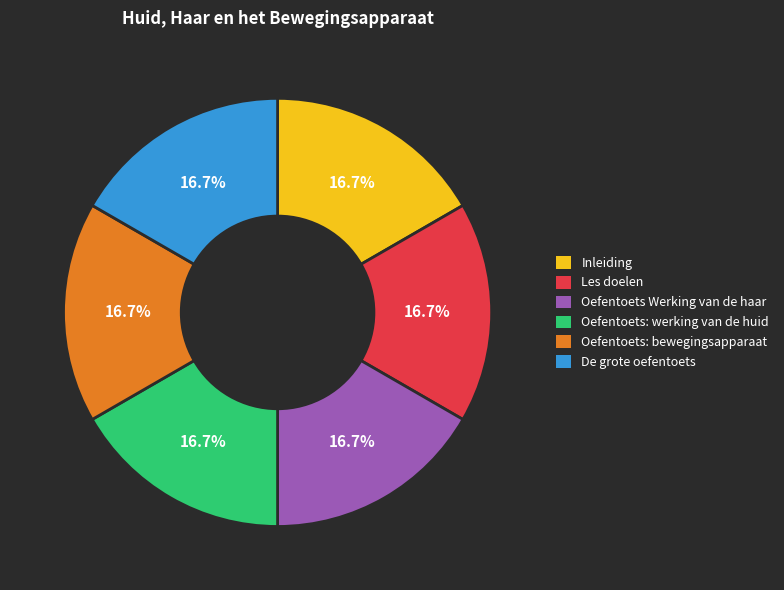

Is Oefentoets: bewegingsapparaat the majority of the pie?

No